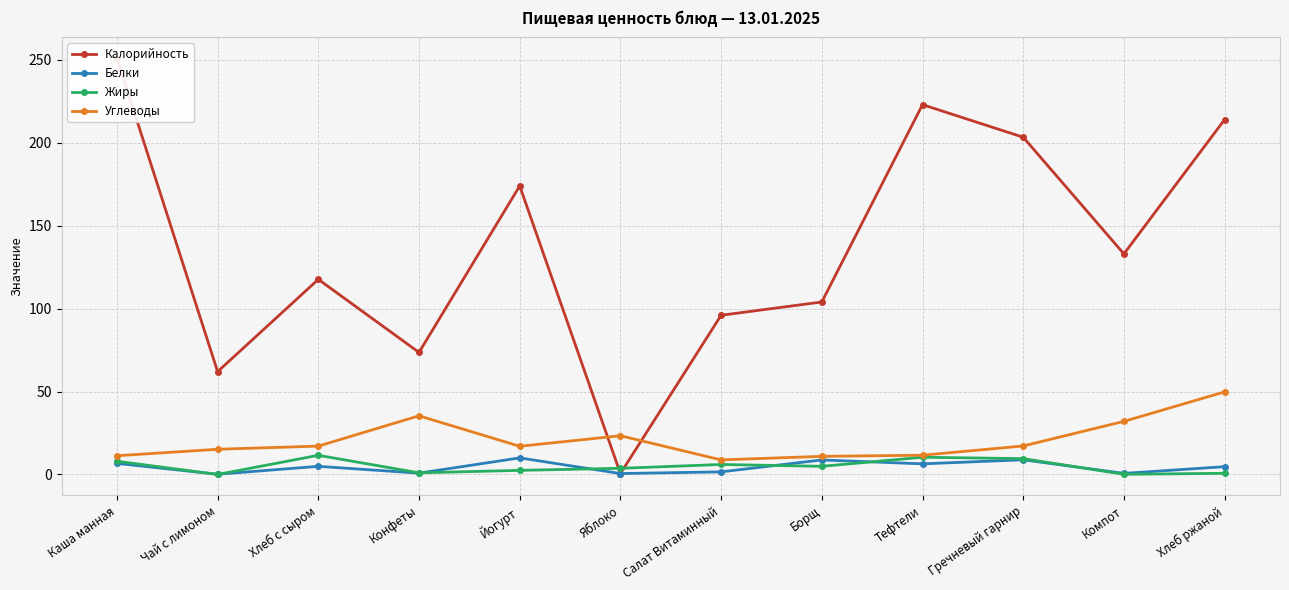

What is the average value of the Белки series?

4.5